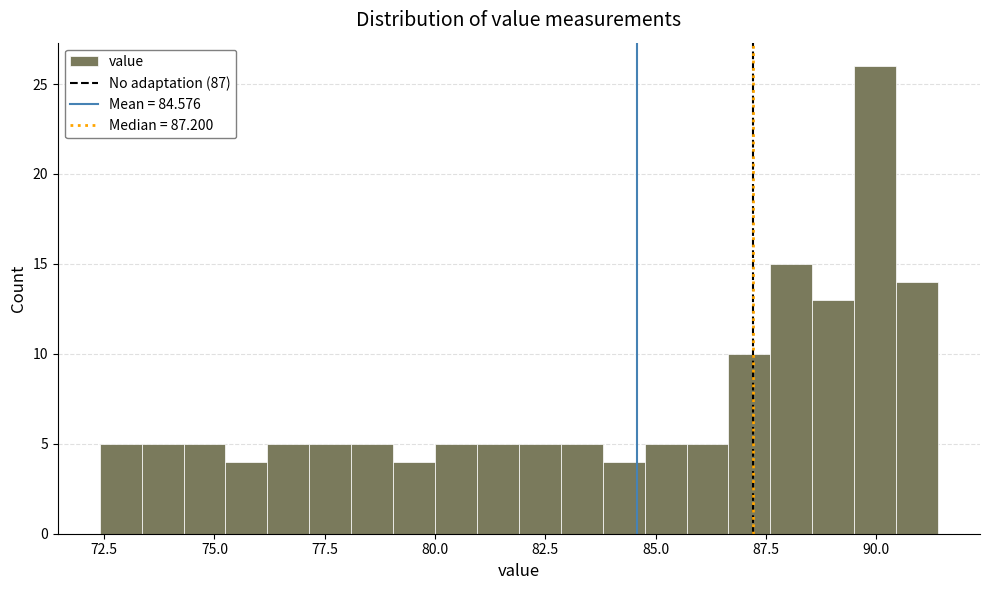

Read against the x-axis, roughly where is the centre of the tallest bar?

90.0